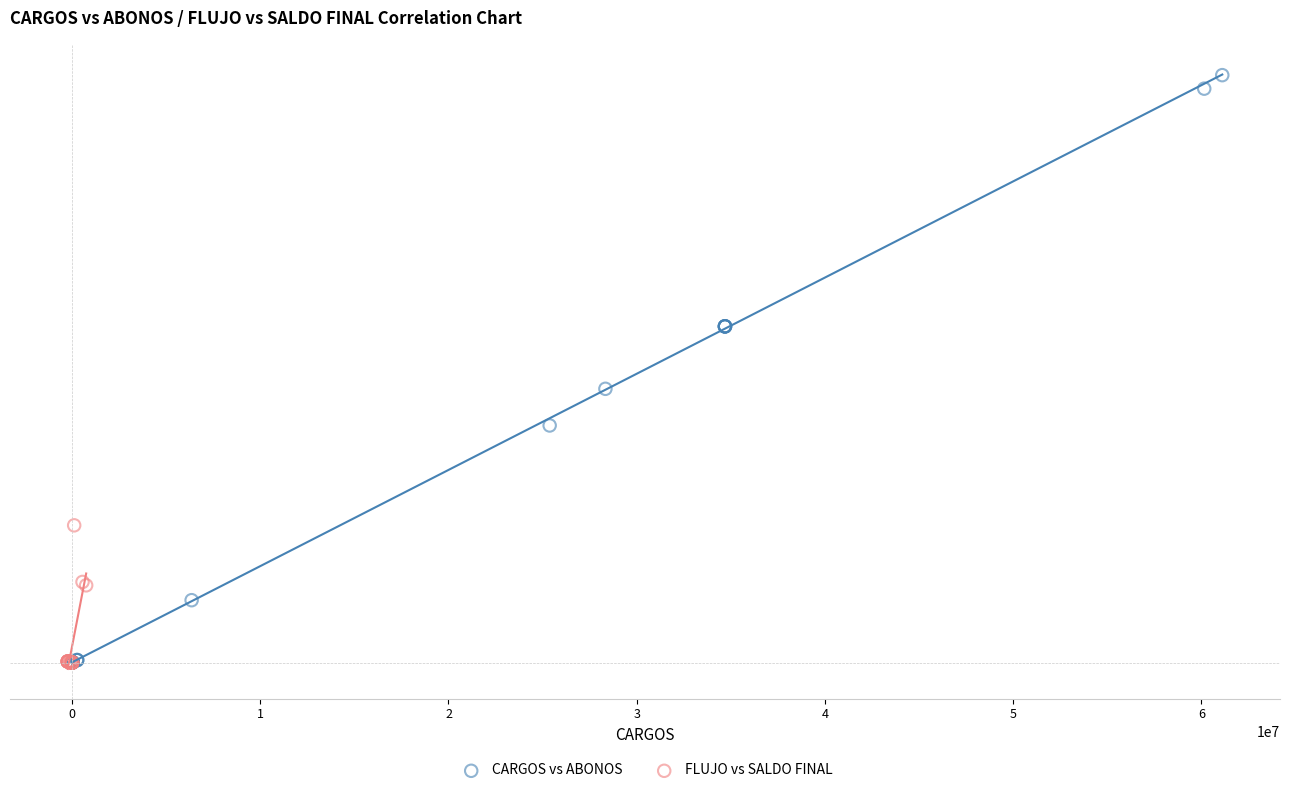

Which series reaches the maximum Y coordinate?

CARGOS vs ABONOS